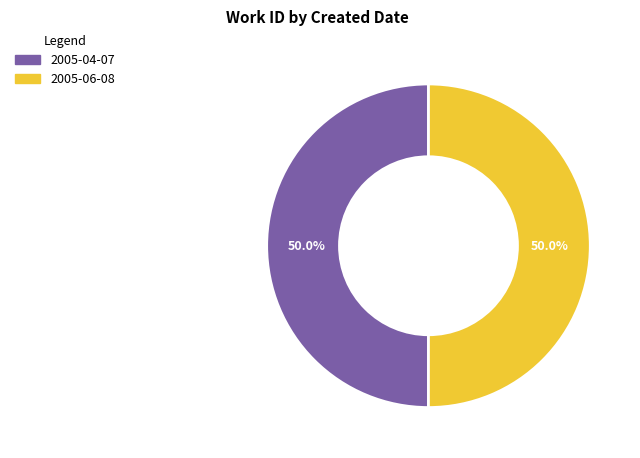

What percentage is NOT represented by 2005-06-08?

50.0%